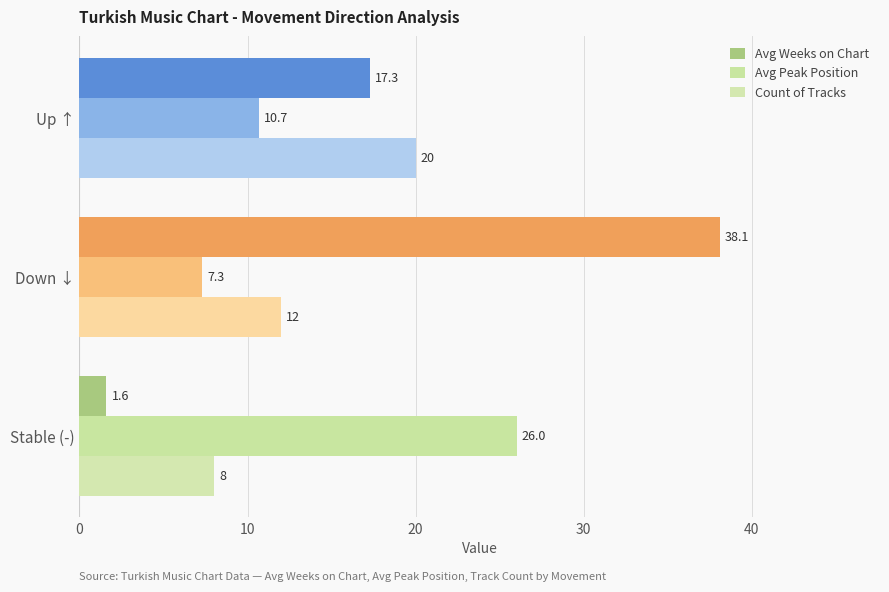

Reading left to right, transcribe all the data shown in this chart.

Avg Weeks on Chart: 1.6	38.1	17.3
Avg Peak Position: 26.0	7.3	10.7
Count of Tracks: 8.0	12.0	20.0